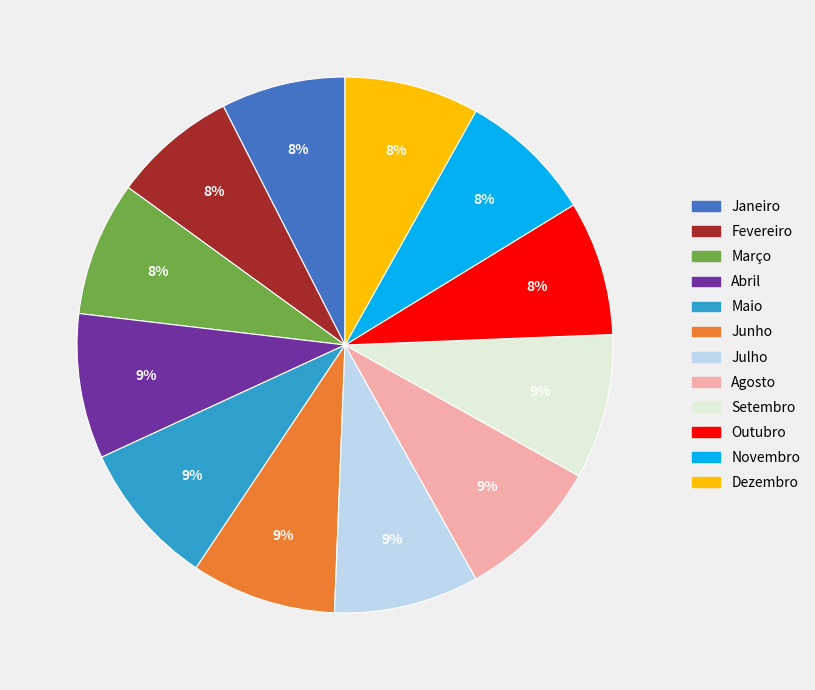

To the nearest percent, what is the average slice percentage?

8%